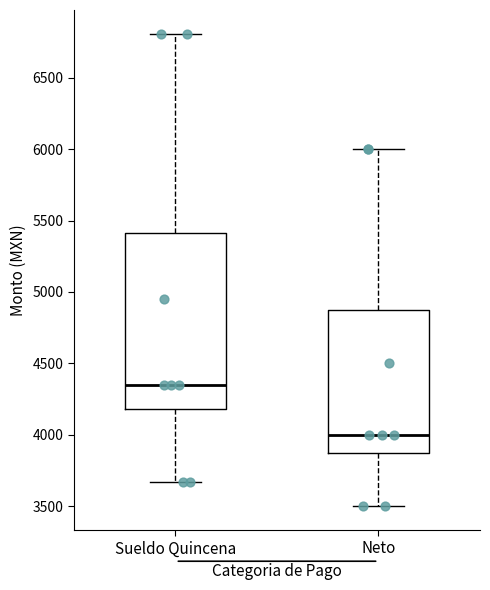

Where is the lower edge of the box for Sueldo Quincena on the y-axis? The values are not printed on the chart, so give them approximately, as read against the axis.

4200